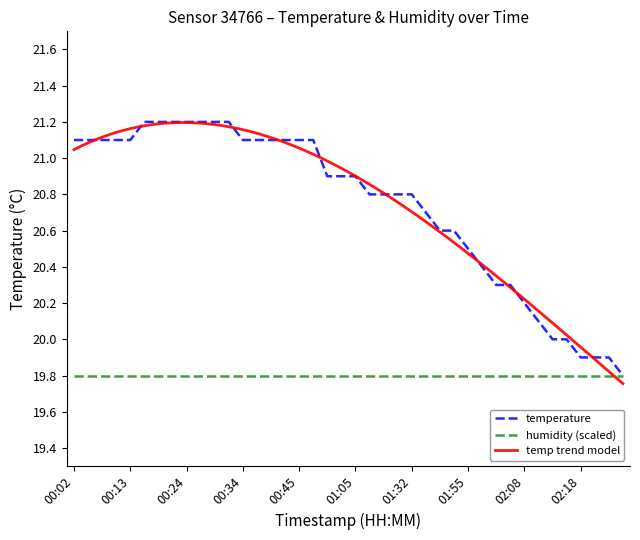

True or false: the data has more than 2 interior local peaks.

False